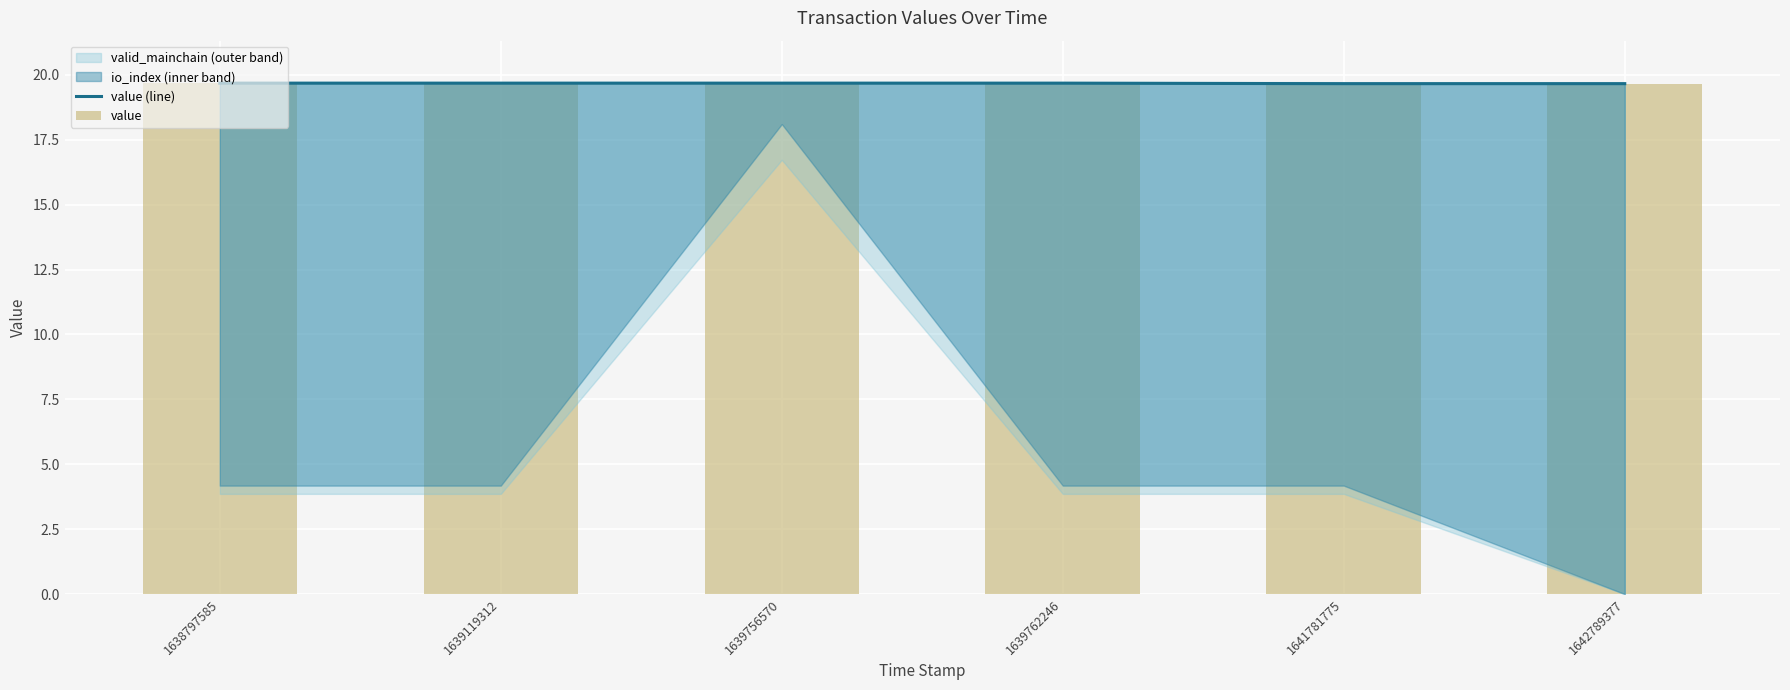

What is the approximate value of value at 1641781775?

19.7